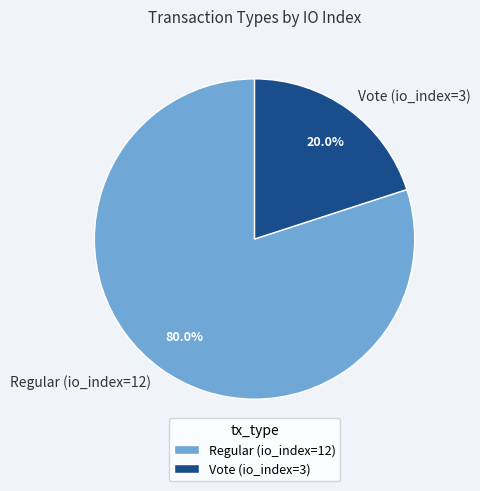

Between Regular (io_index=12) and Vote (io_index=3), which is larger?

Regular (io_index=12)